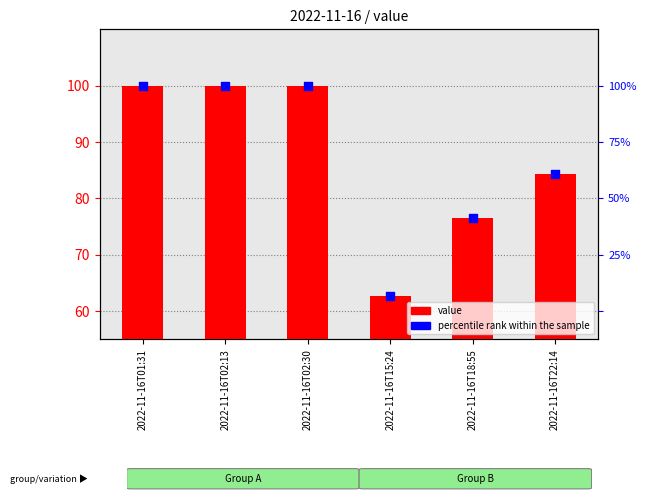

At how many categories does at least one series exceed 41?

6